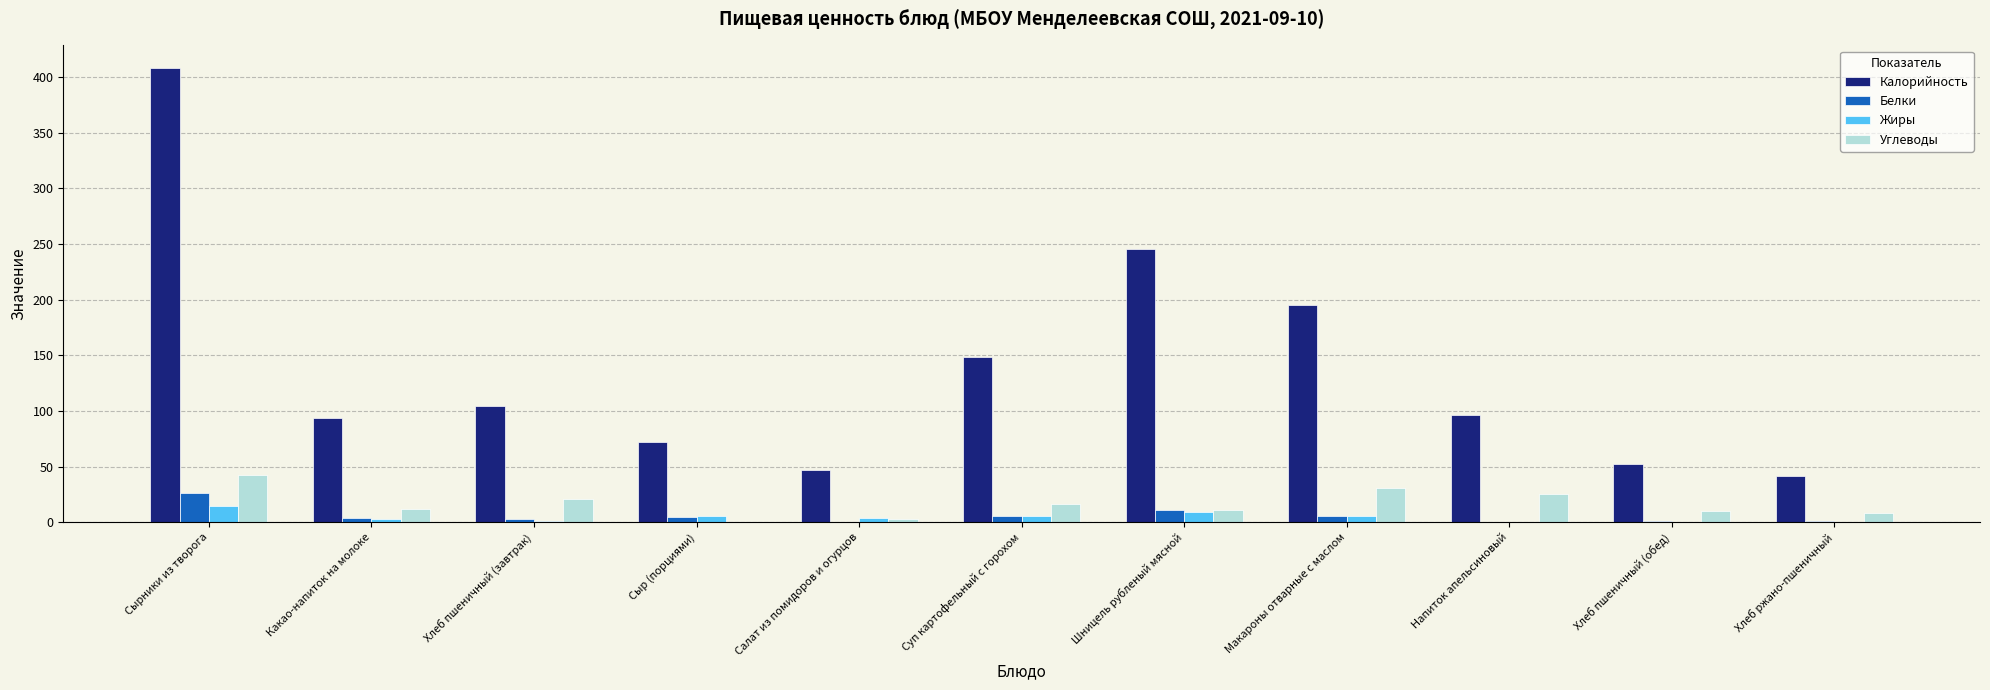

The value of Калорийность at Напиток апельсиновый is 96.0. True or false?

True